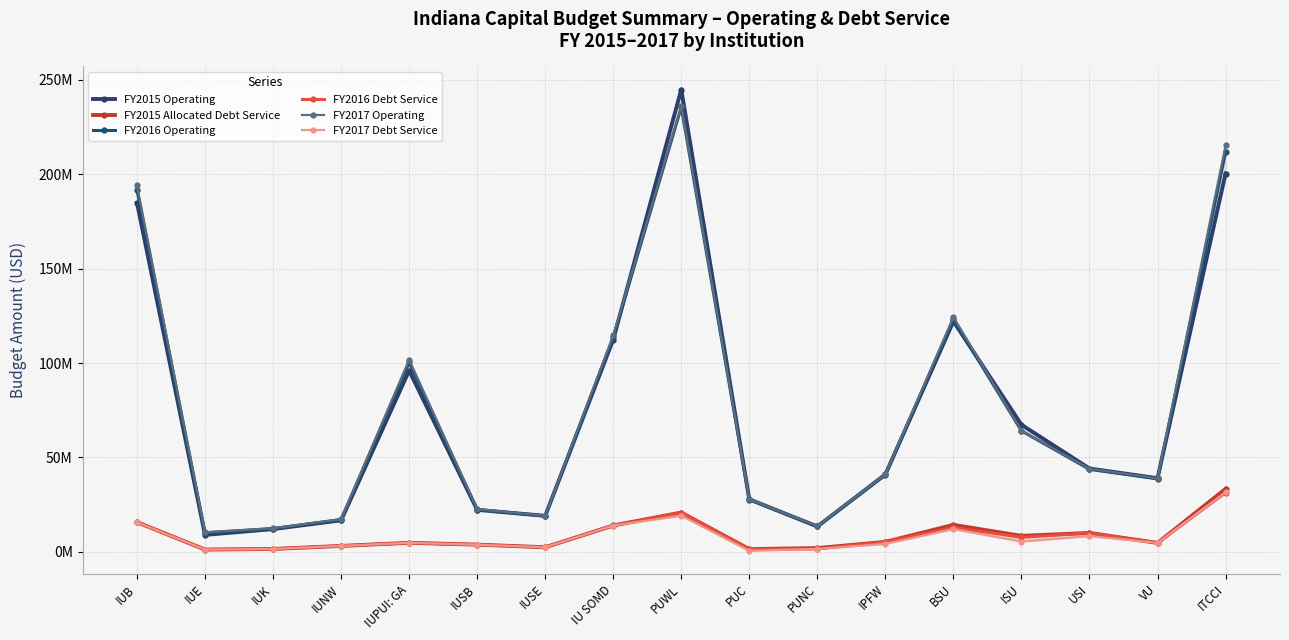

How many interior local peaks does the FY2017 Operating series have?

3